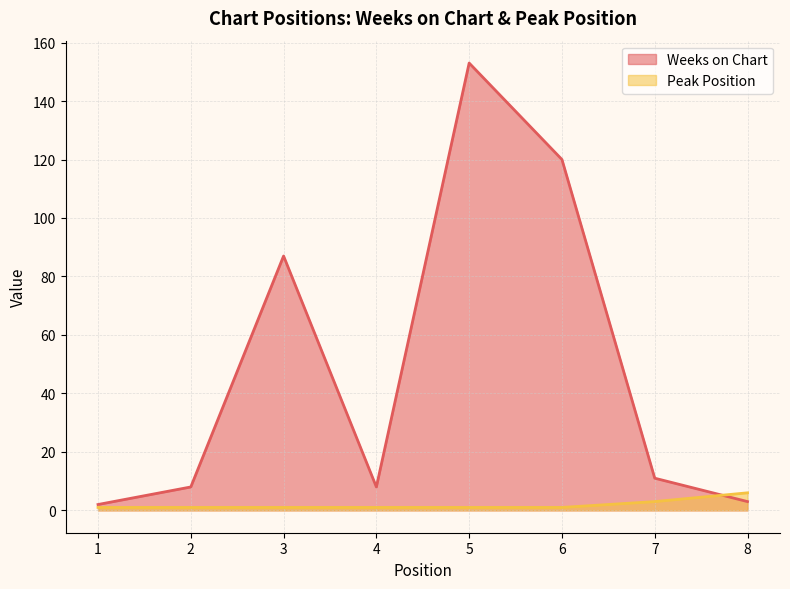

At which category does Weeks on Chart reach its first local valley?

4